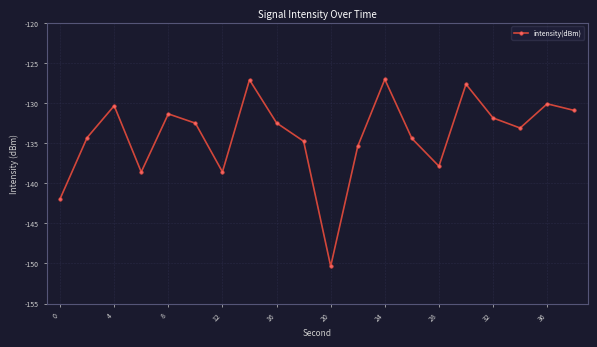

How many interior local valleys (lower than both neighbors) does the data have?

5